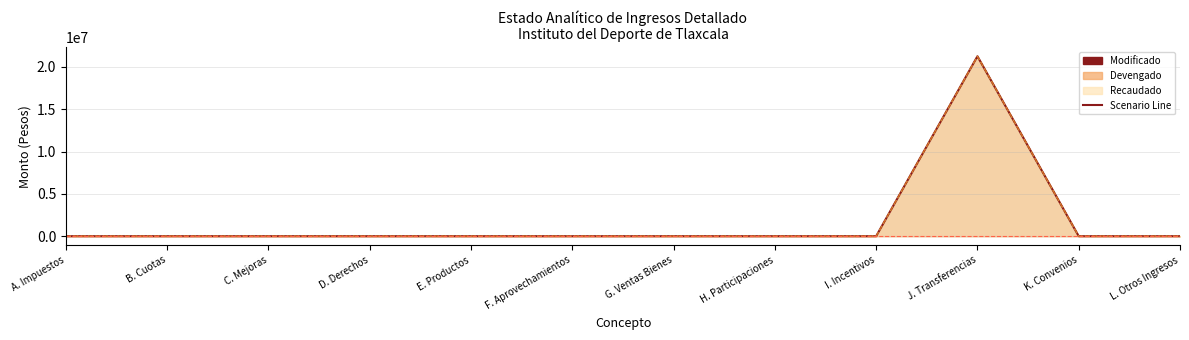

What is the label of the 4th point from the left?

D. Derechos